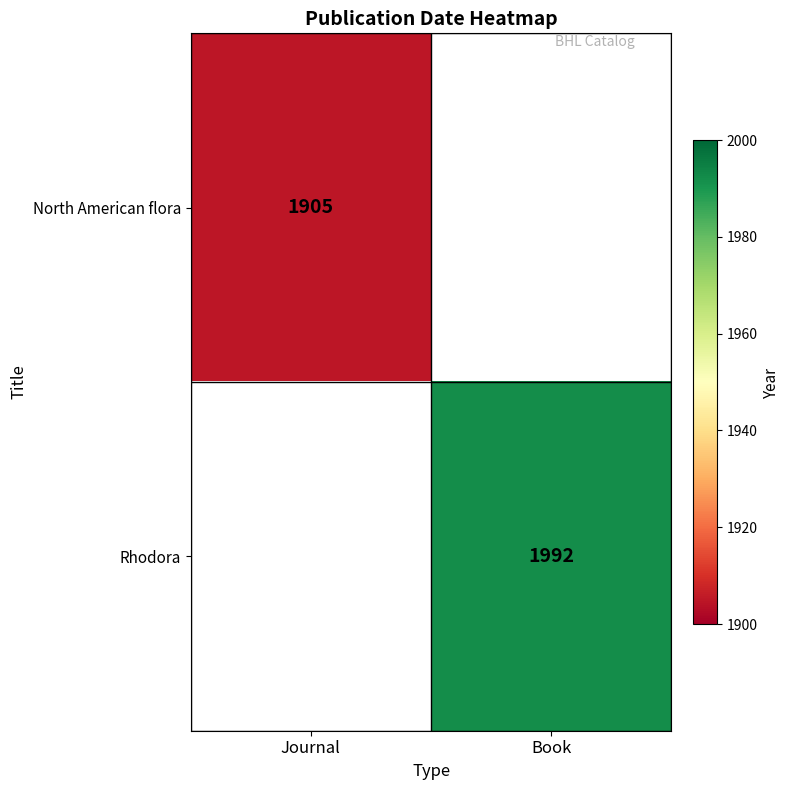

The Rhodora series shows 3510 at Book. True or false?

False